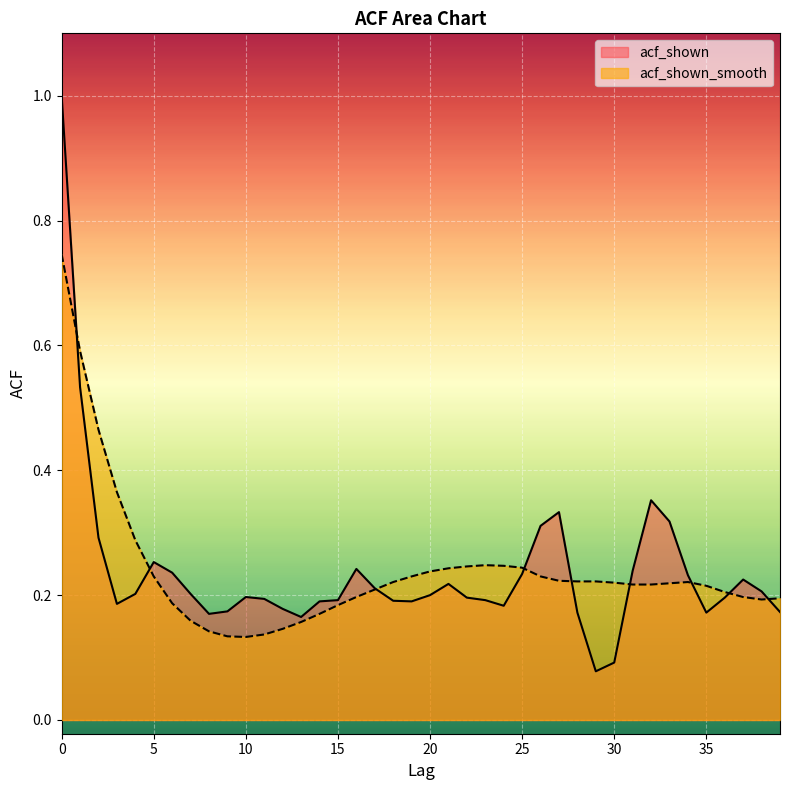

Which series has the widest spread of values?

acf_shown